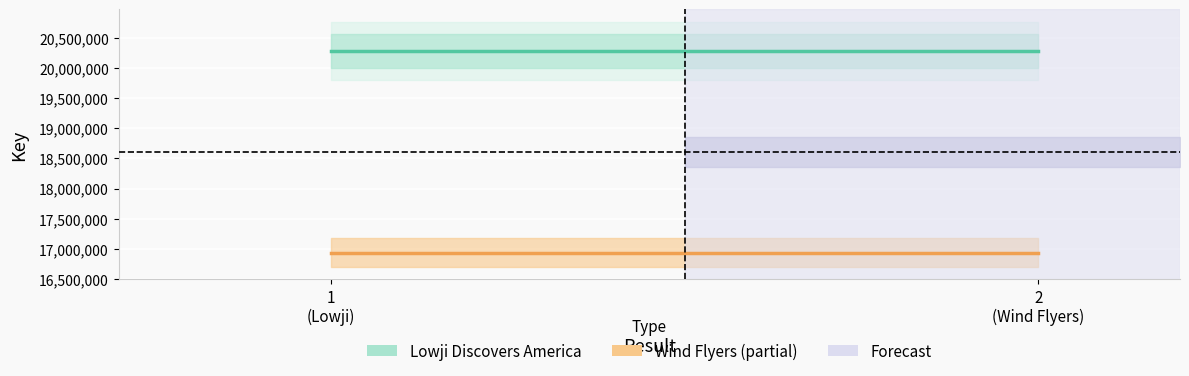

Count the number of categories in the chart.

2